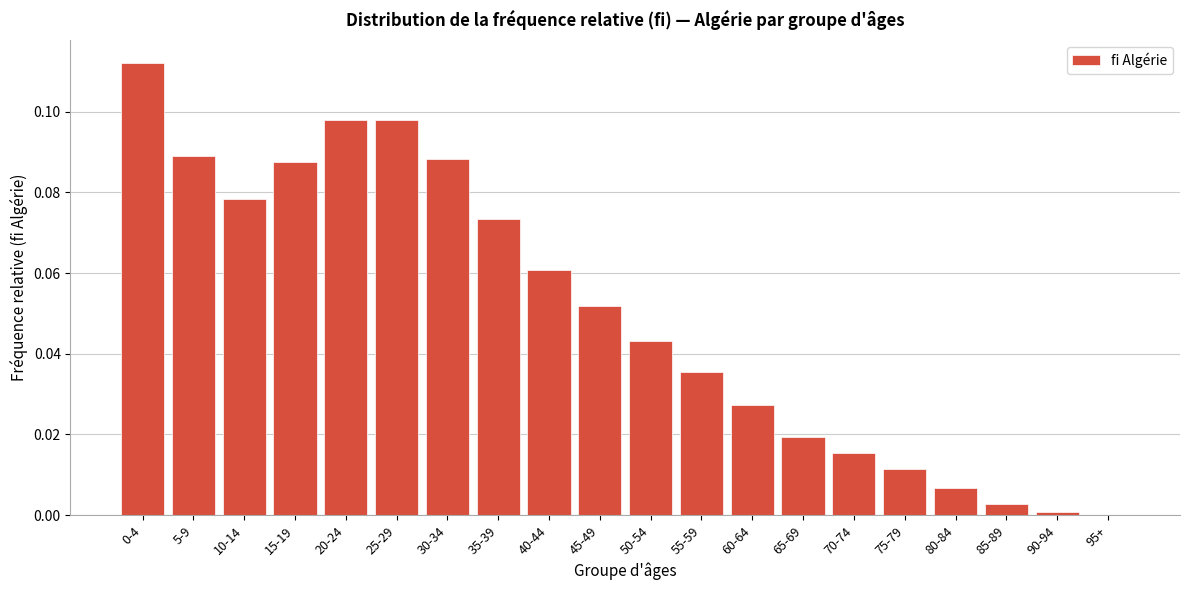

Which has a higher value, 25-29 or 35-39?

25-29